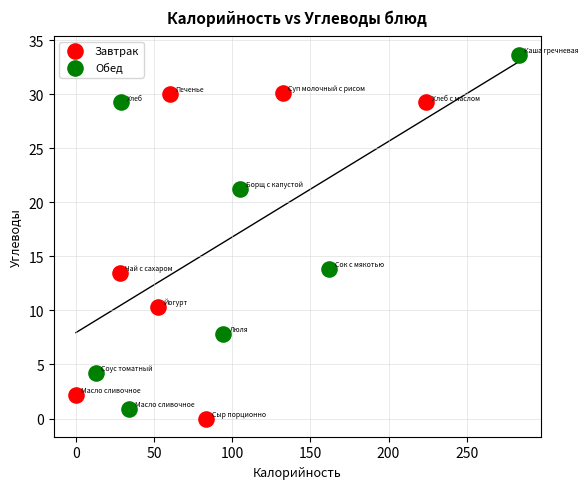

Which series contains the highest Y value?

Обед